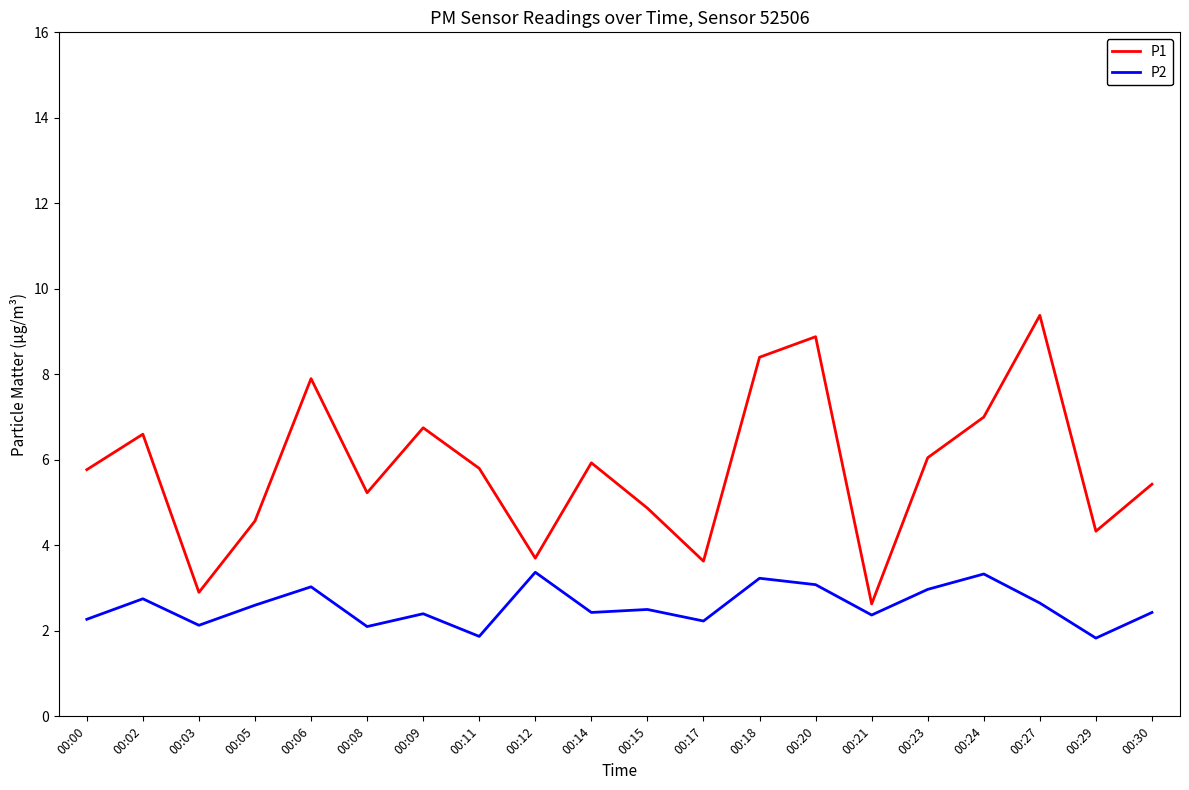

What is the difference between the maximum and second lowest values in the P1 series?

6.5